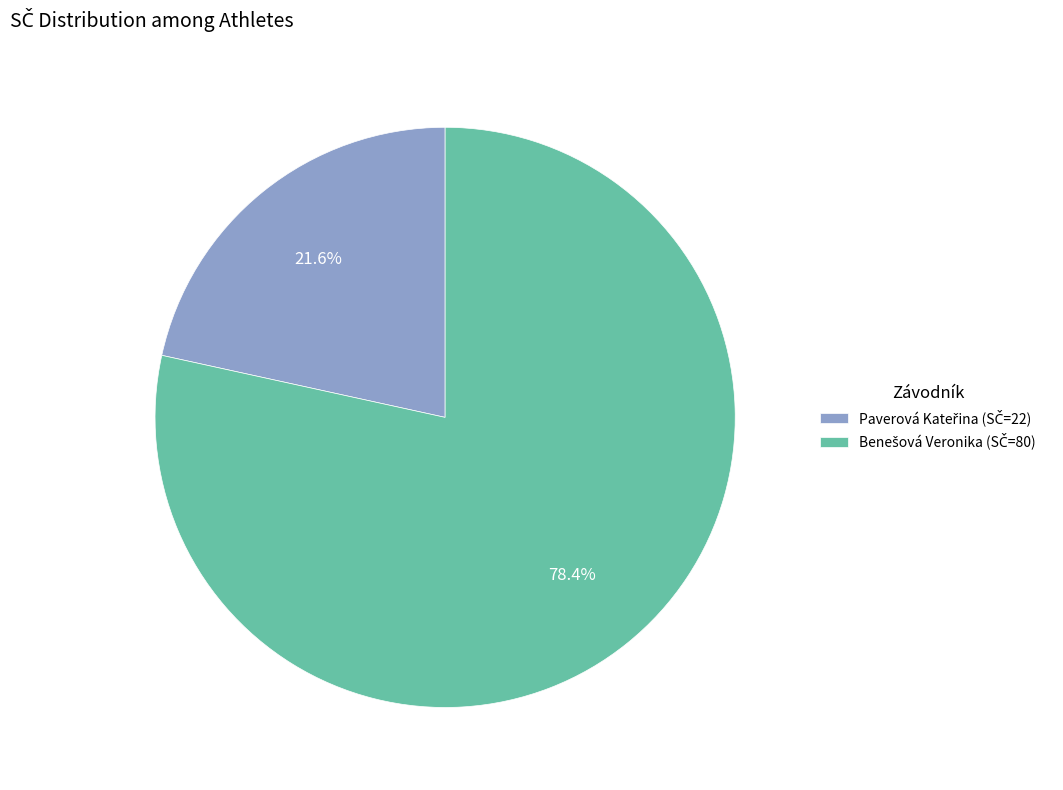

Is there a majority slice in this chart?

Yes